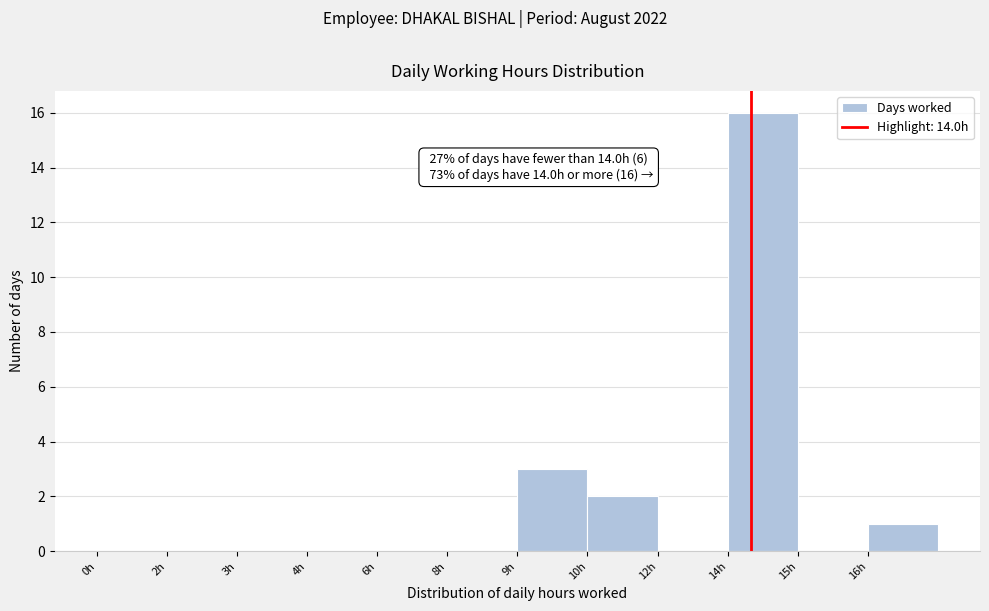

Reading right to left, transcribe all the data shown in this chart.

16h=1	15h=0	14h=16	12h=0	10h=2	9h=3	8h=0	6h=0	4h=0	3h=0	2h=0	0h=0